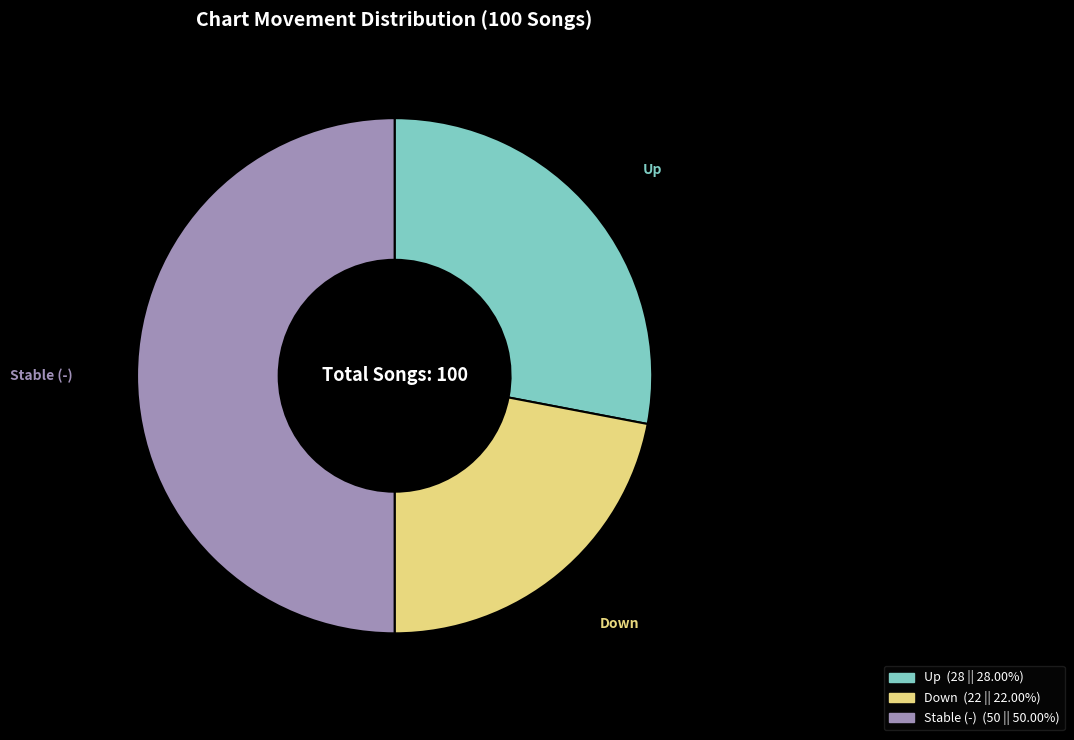

How many slices are in this pie chart?

3